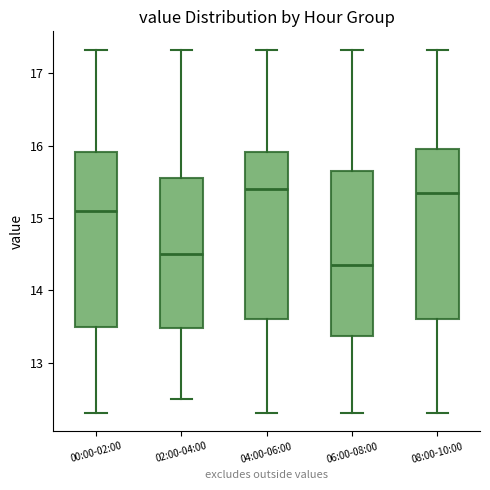

Which box's median line is the lowest?

06:00-08:00